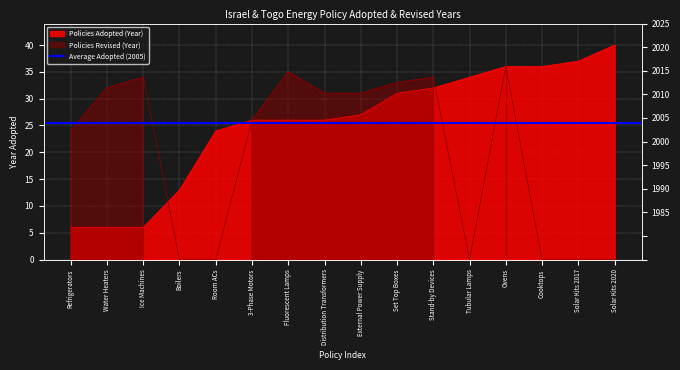

What is the difference between the second highest and minimum values in the Policies Adopted series?

31